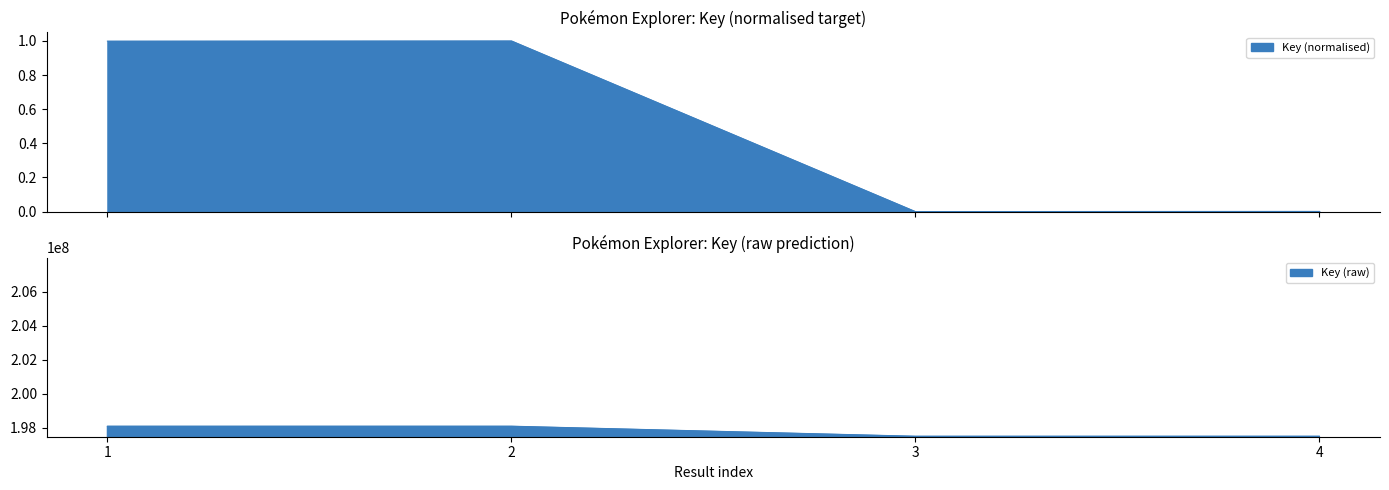

Between 1 and 2, which is larger?

2